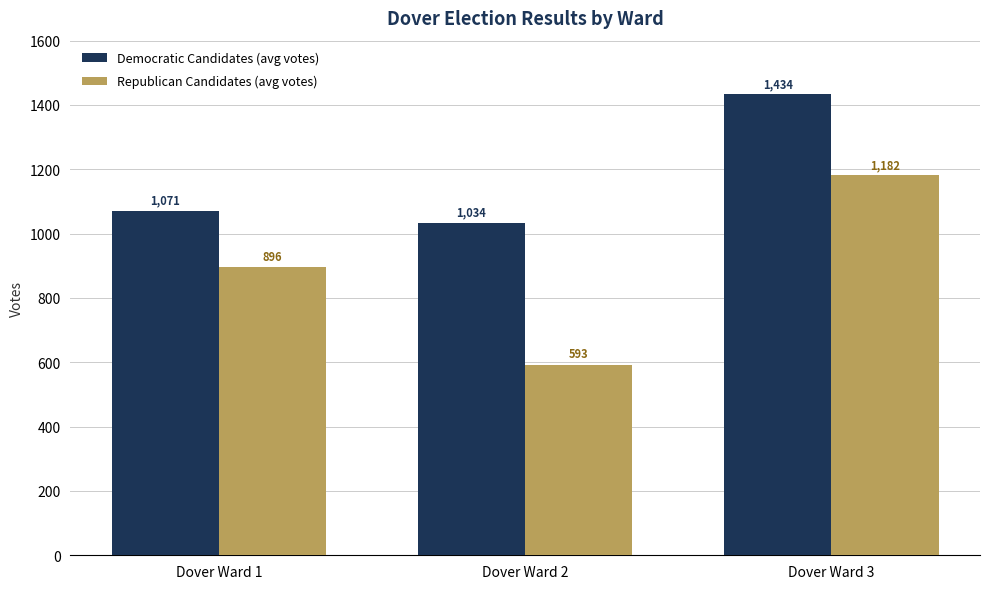

Which series has the largest range (max minus min)?

Republican Candidates (avg votes)